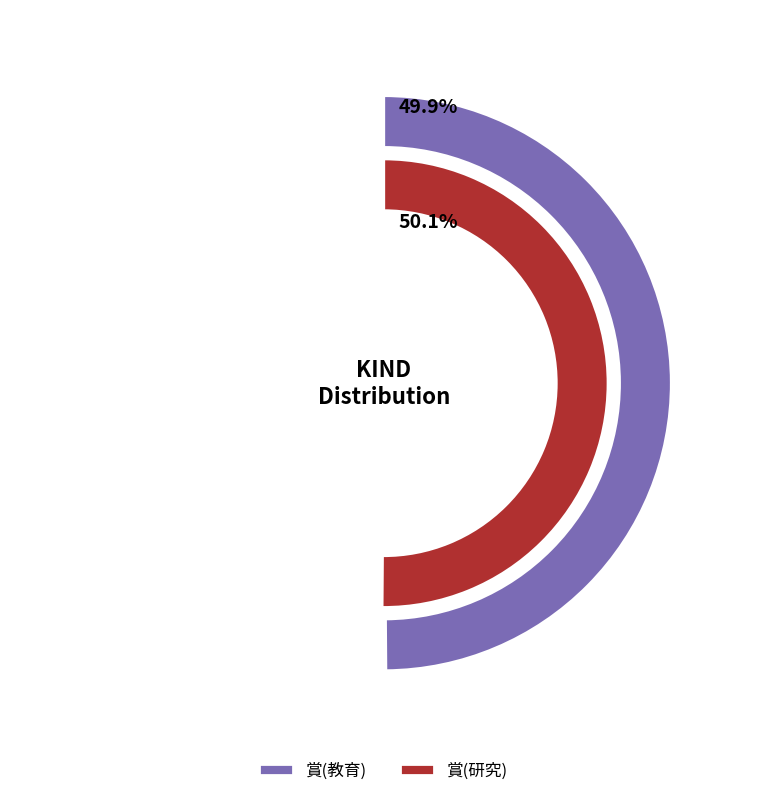

To the nearest percent, what portion does 賞(研究) represent?

50%